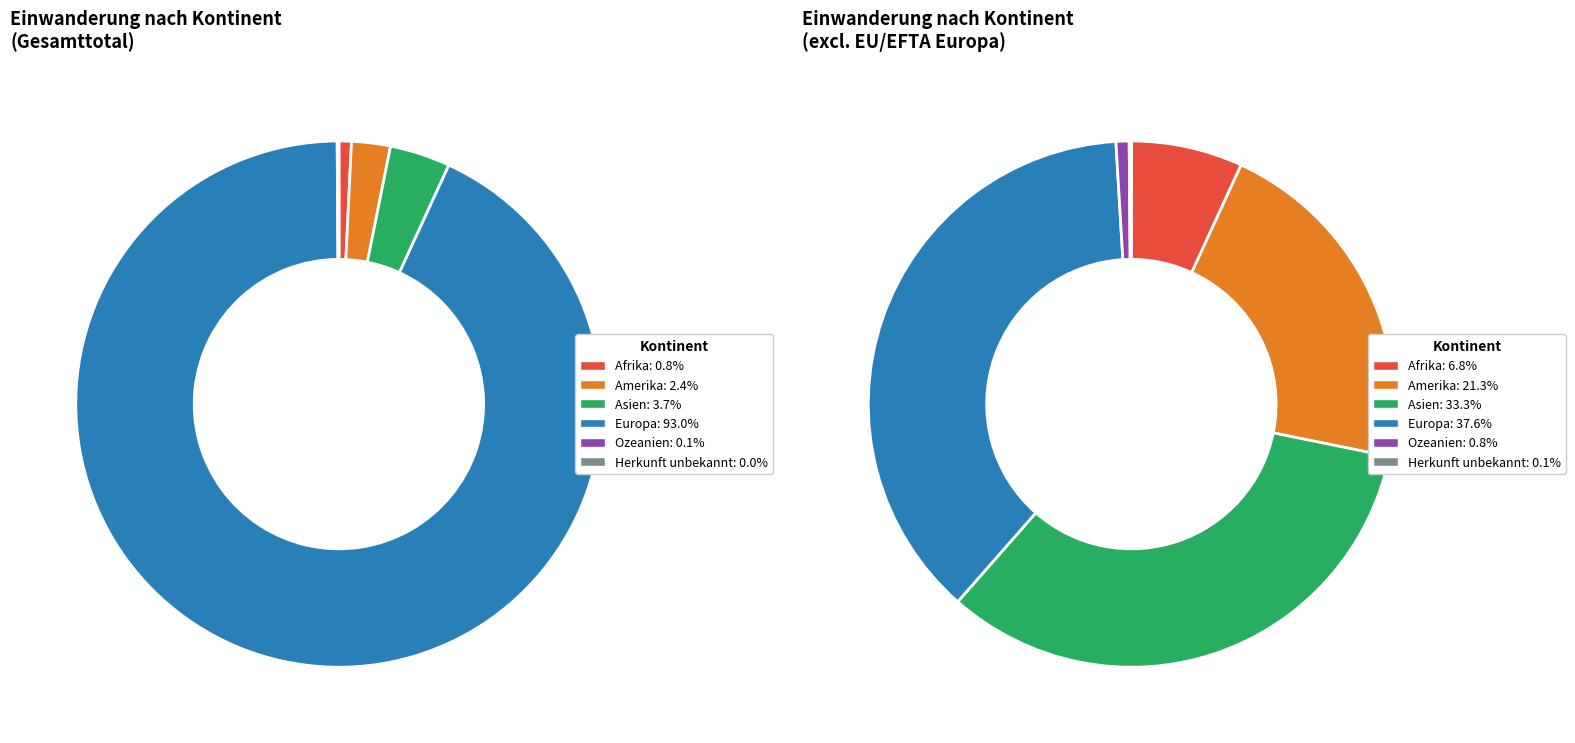

True or false: Ozeanien accounts for 1% of the total.

False